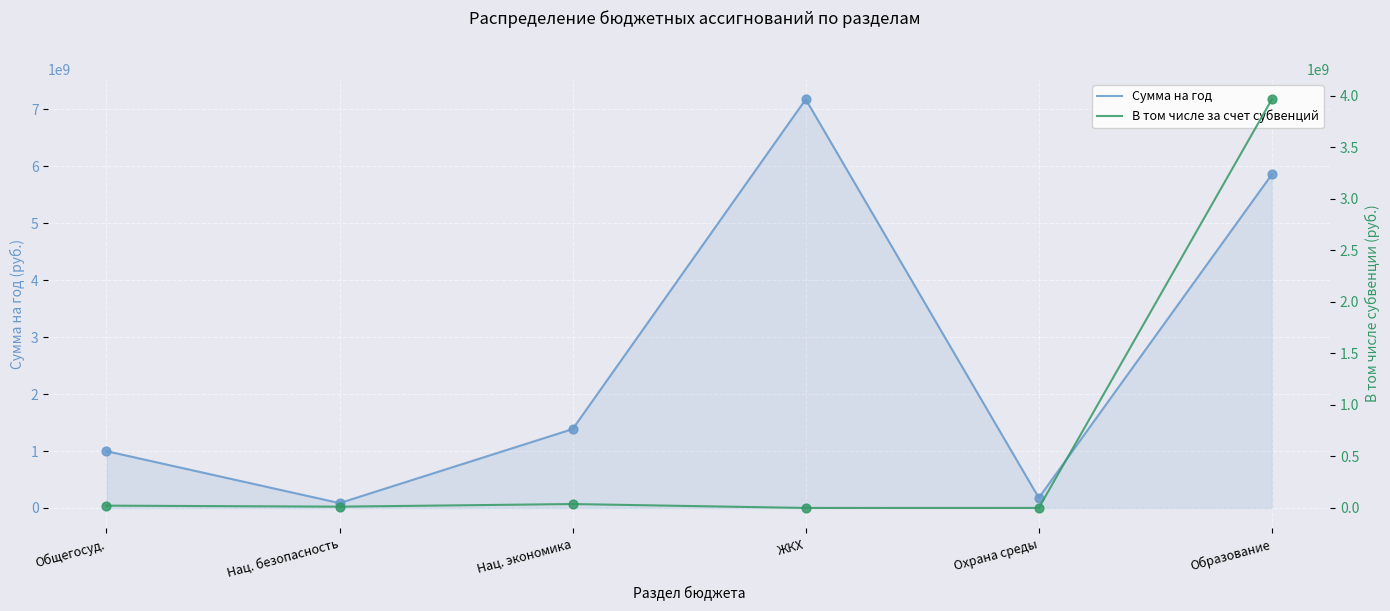

Which series contains the highest Y value?

Сумма на год